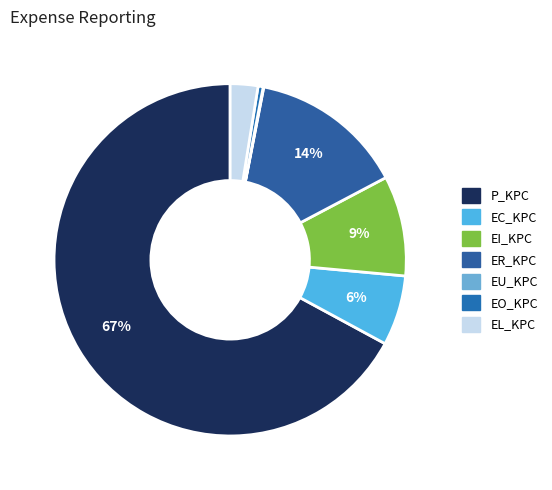

Is there a majority slice in this chart?

Yes